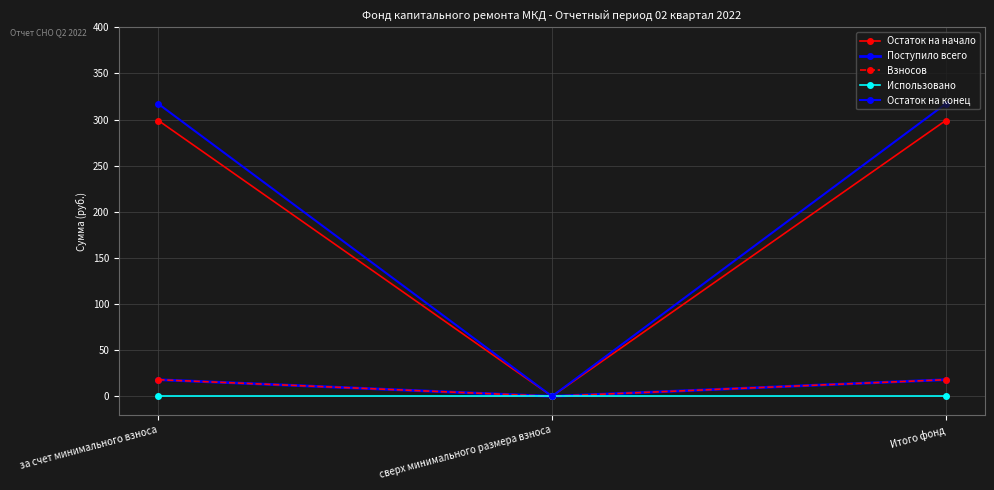

Which category has the highest value in the Использовано series?

за счет минимального взноса